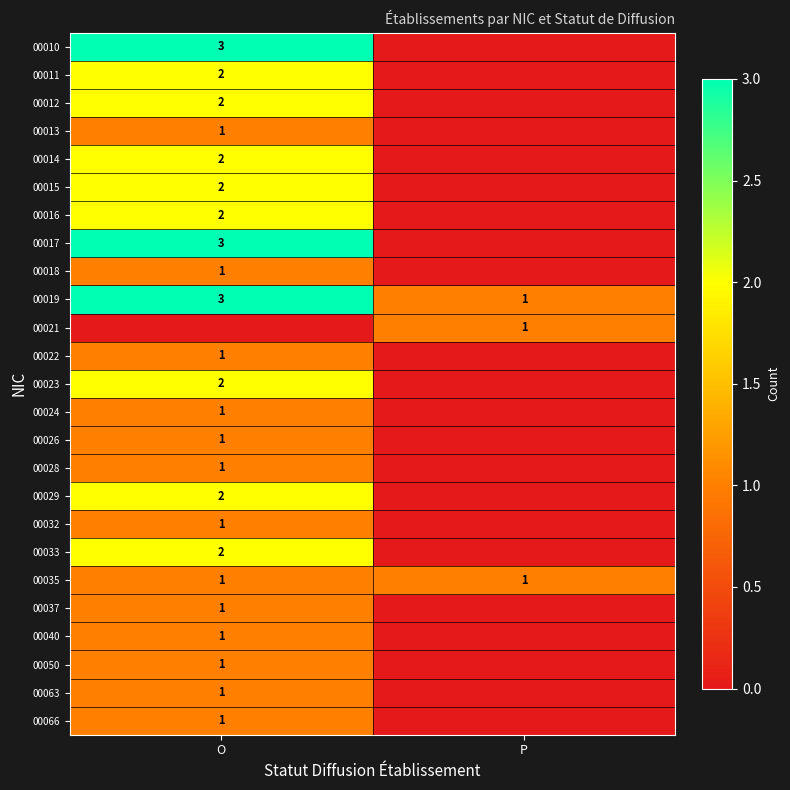

Is it true that 00012 equals 2 at O?

True